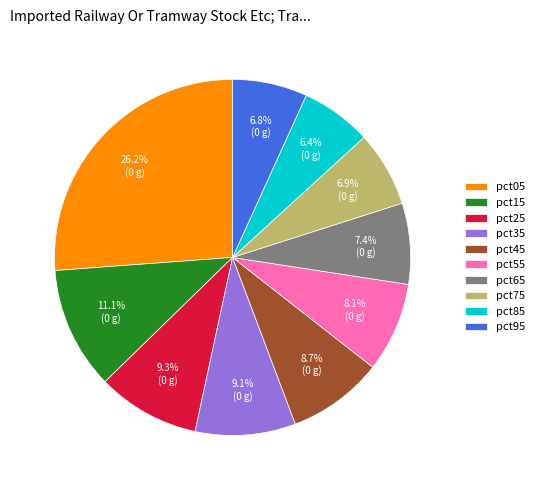

To the nearest percent, what percentage of the pie is pct55?

8%